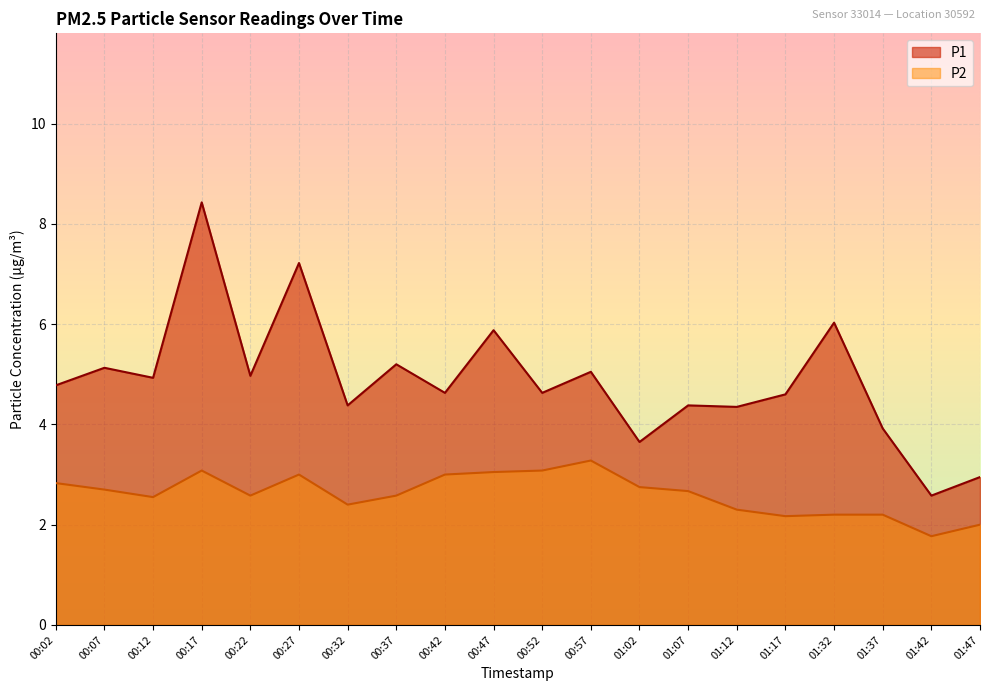

At which category does P1 reach its first local peak?

00:07